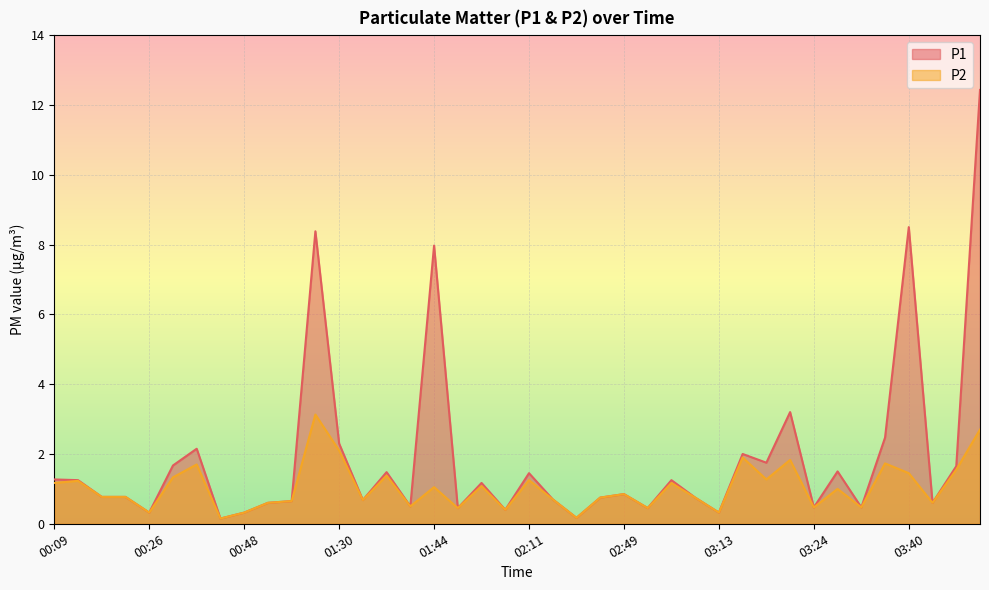

True or false: P1 has a value of 0.8 at 00:20.

True